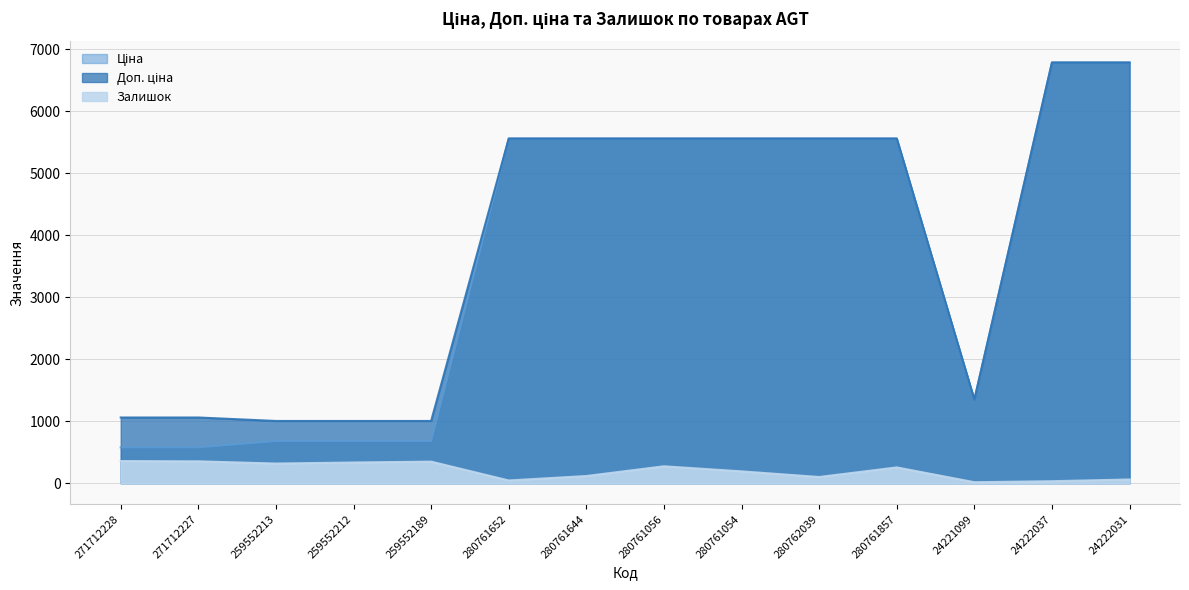

Between 271712228 and 280761644, which series saw the biggest shift?

Ціна